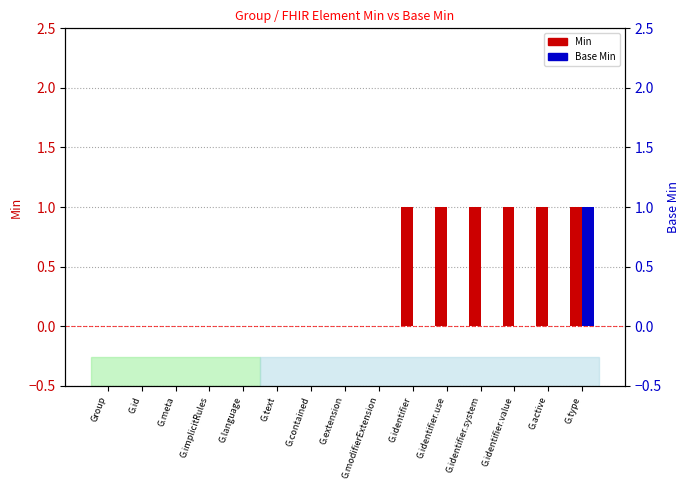

List the labels in order of Min value, largest first.

G.identifier, G.identifier.use, G.identifier.system, G.identifier.value, G.active, G.type, Group, G.id, G.meta, G.implicitRules, G.language, G.text, G.contained, G.extension, G.modifierExtension